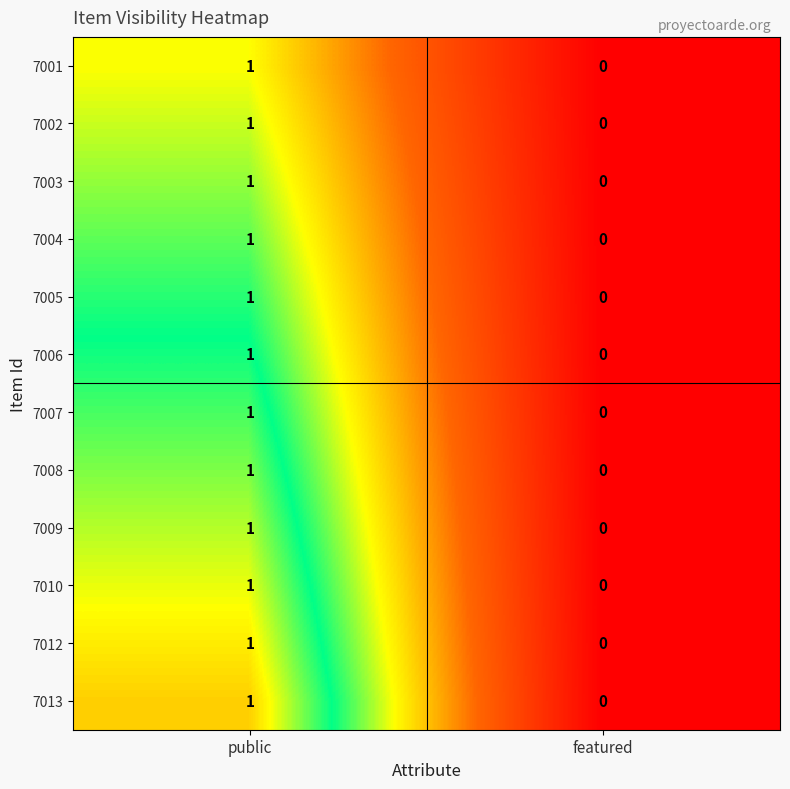

Is the value of 7003 at featured greater than the value of 7008 at public?

No